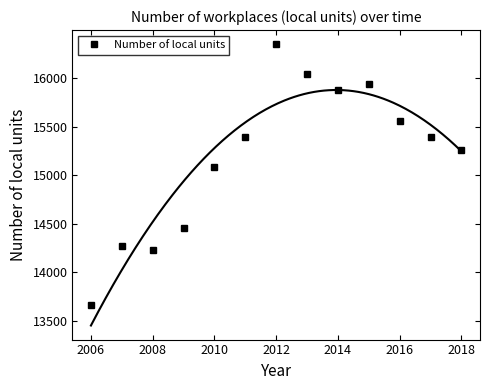

What is the maximum value shown in the chart?

16352